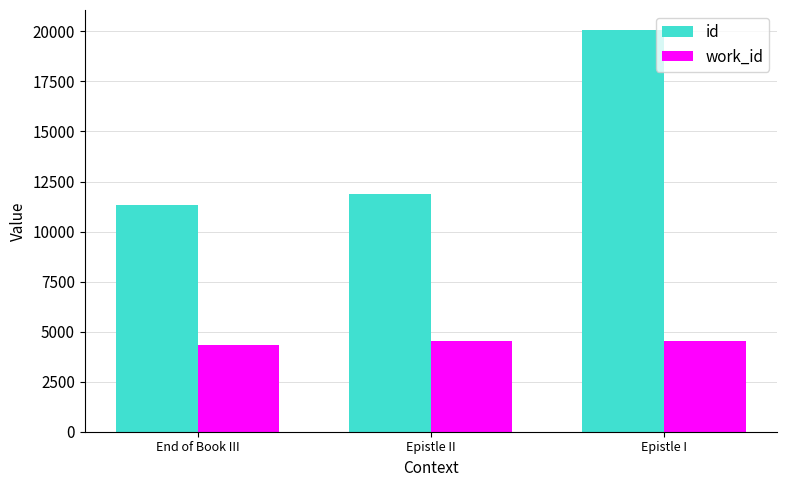

Reading right to left, list all the values displayed in this chart.

id: 20067	11887	11340
work_id: 4525	4525	4339